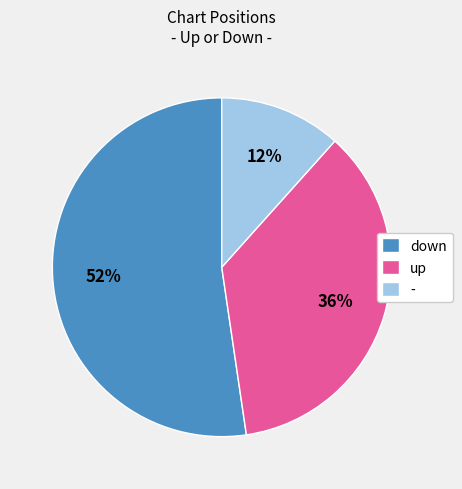

Approximately how many times larger is the value at - compared to down?

0.2